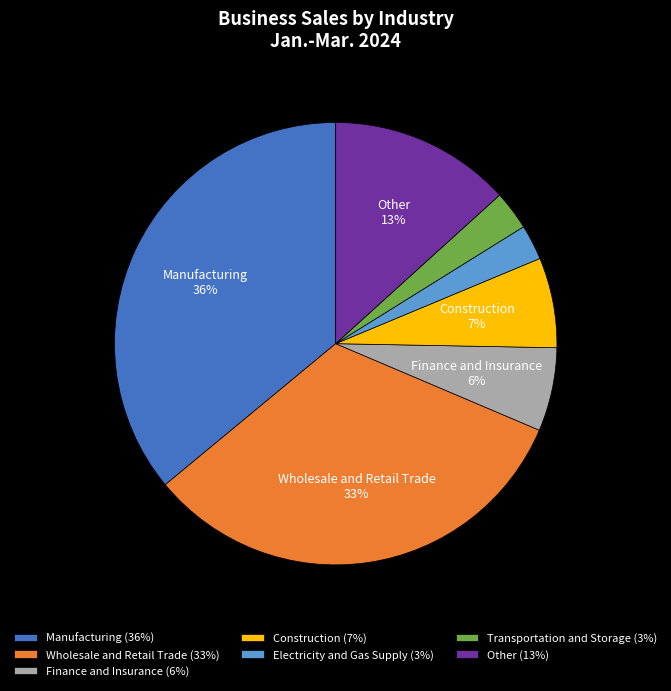

Approximately how many times larger is the value at Manufacturing (36%) compared to Wholesale and Retail Trade (33%)?

1.1